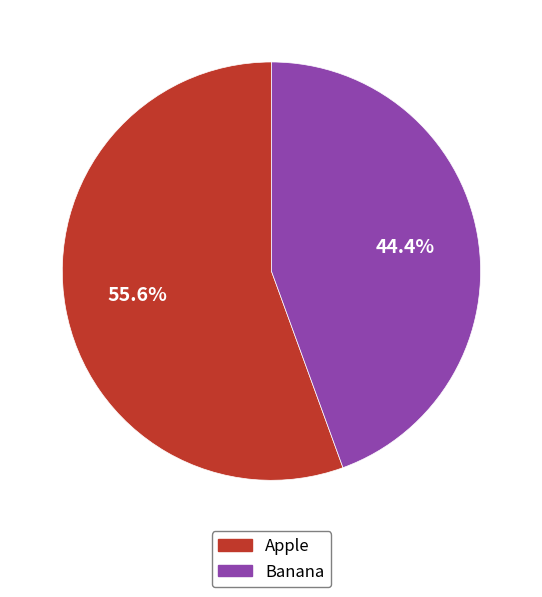

To the nearest percent, what is the average slice percentage?

50%